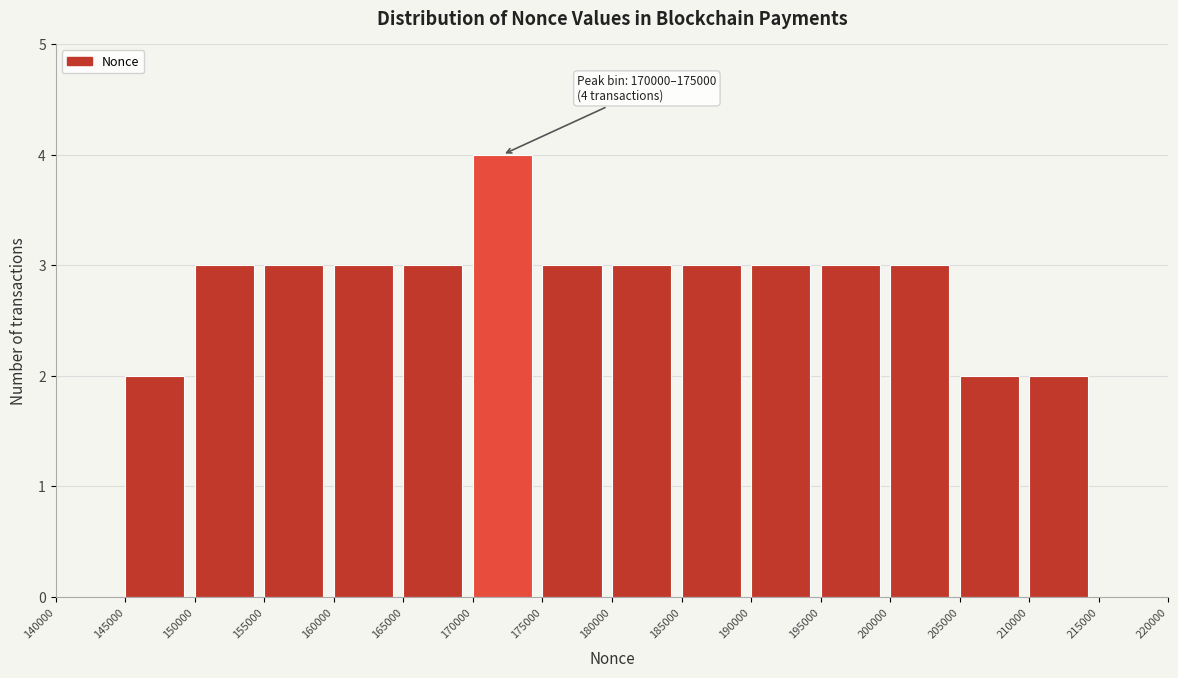

Which range on the x-axis has the tallest bar?

170000 to 175000